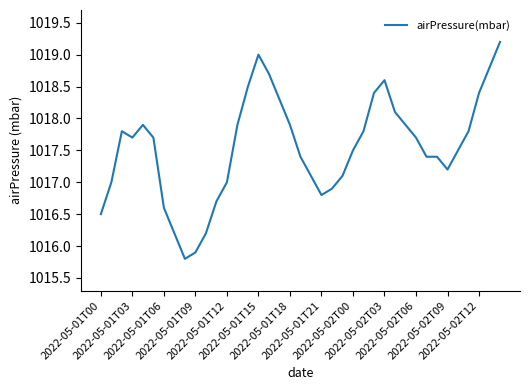

What is the difference between the maximum and minimum values?

3.4